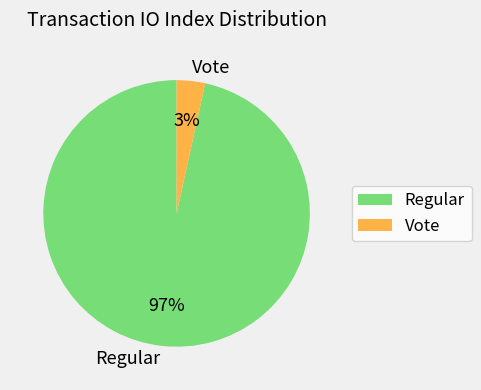

Rank the categories by value from highest to lowest.

Regular, Vote